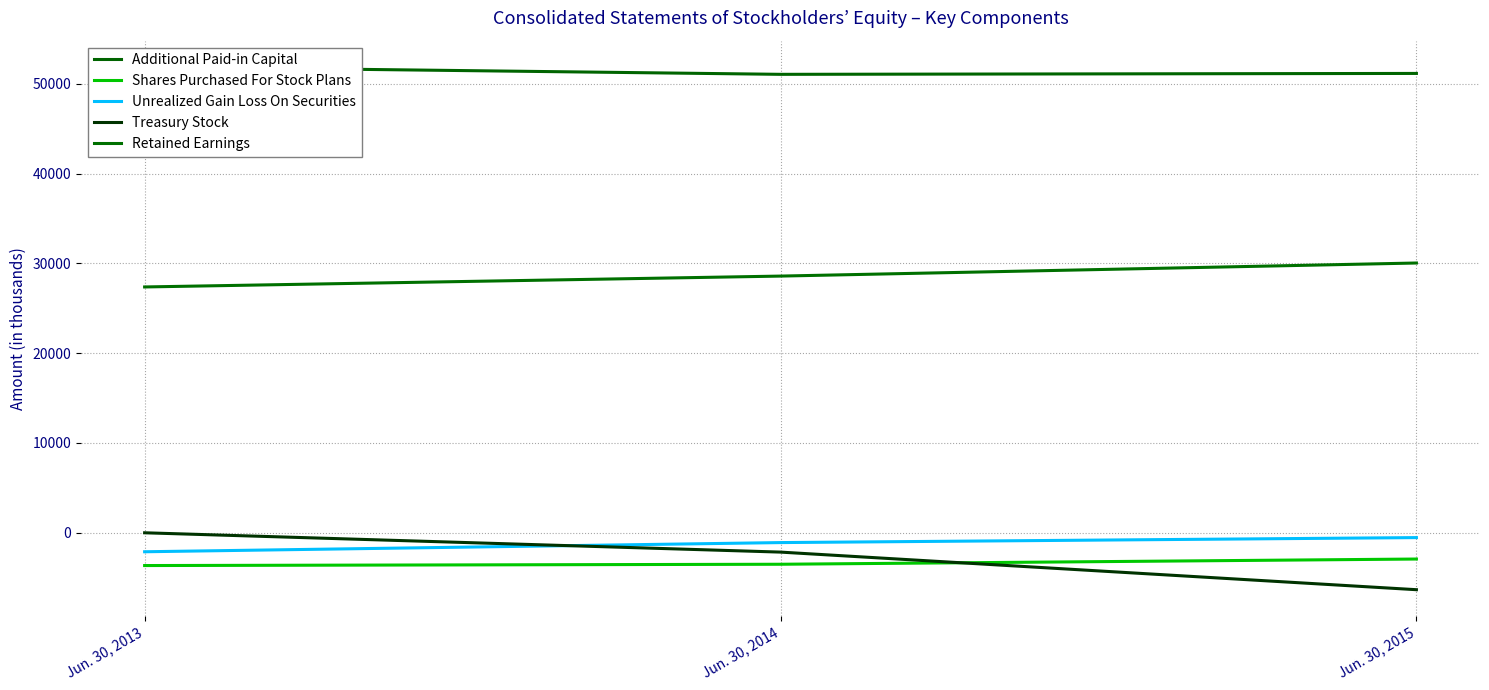

Which series has the widest spread of values?

Treasury Stock